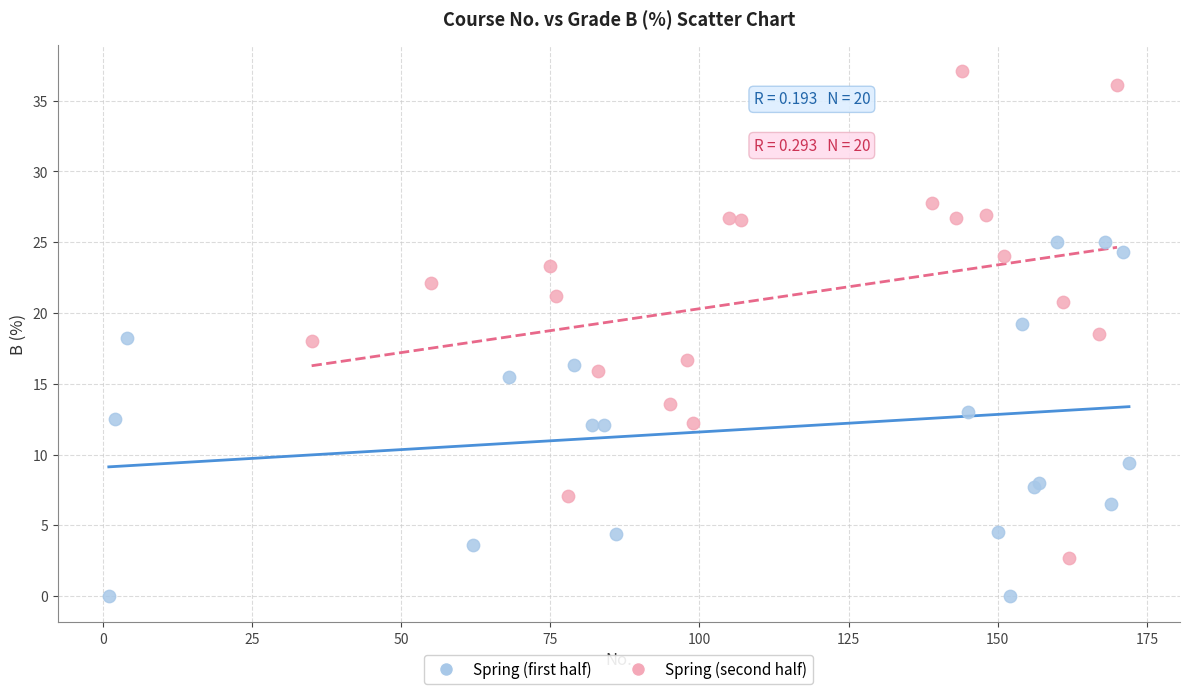

Which series reaches the maximum Y coordinate?

Spring (second half)